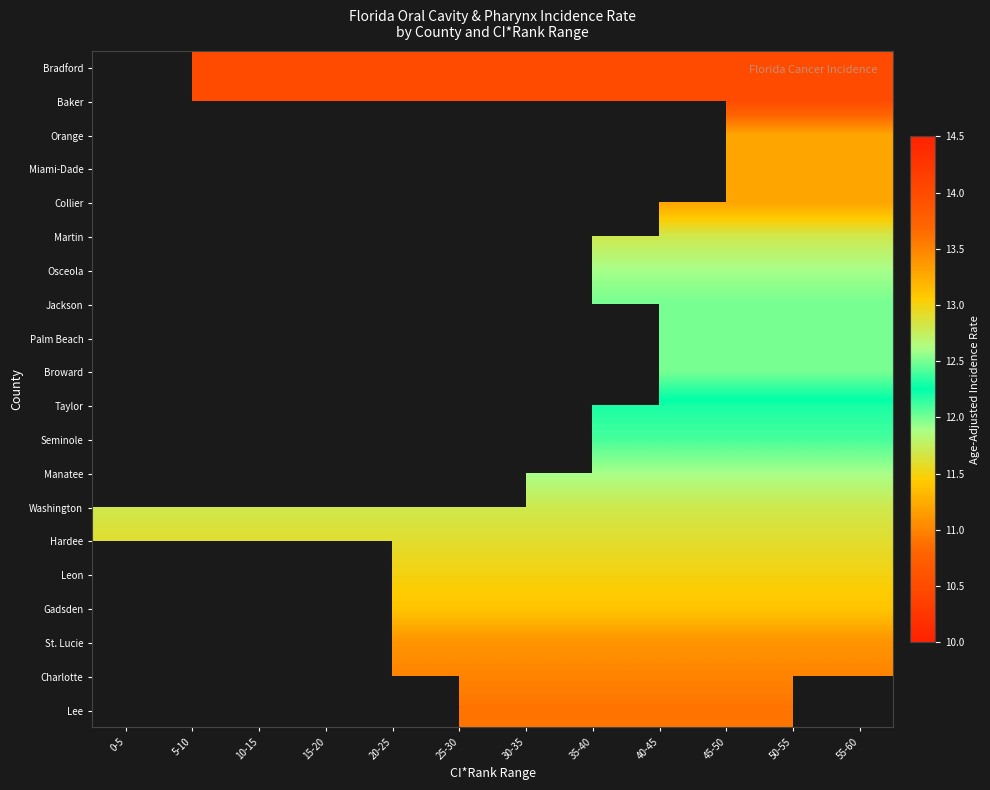

What is the total value across all series at 45-50?

243.8